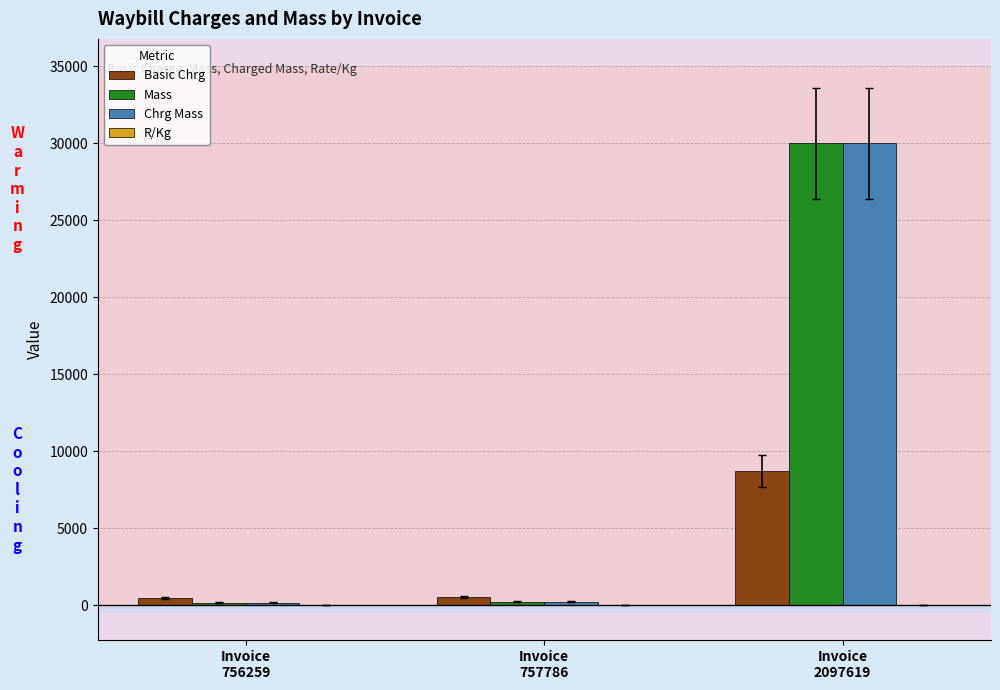

Count the number of categories in the chart.

3